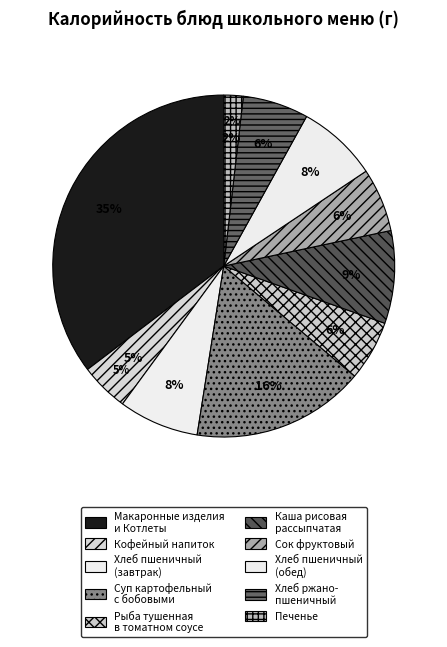

Combined, do Хлеб пшеничный формовой (завтрак) and Макаронные изделия отварные и Котлеты account for over 50%?

No